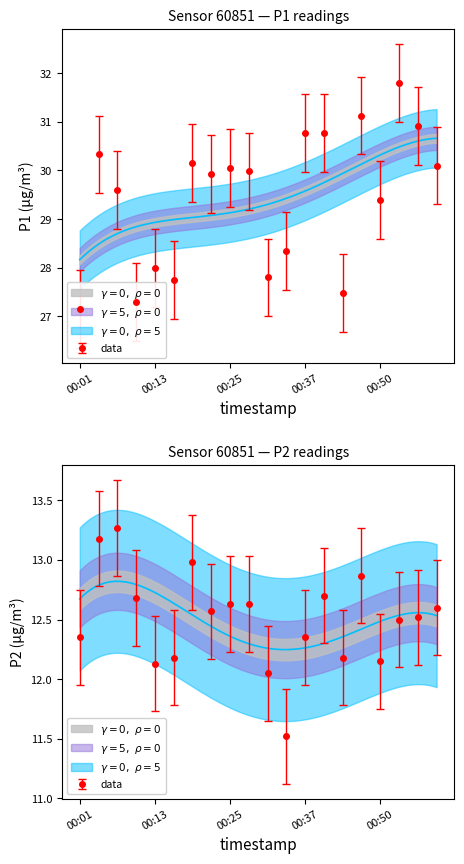

True or false: P1 has more than 0 points higher than both neighbors.

True